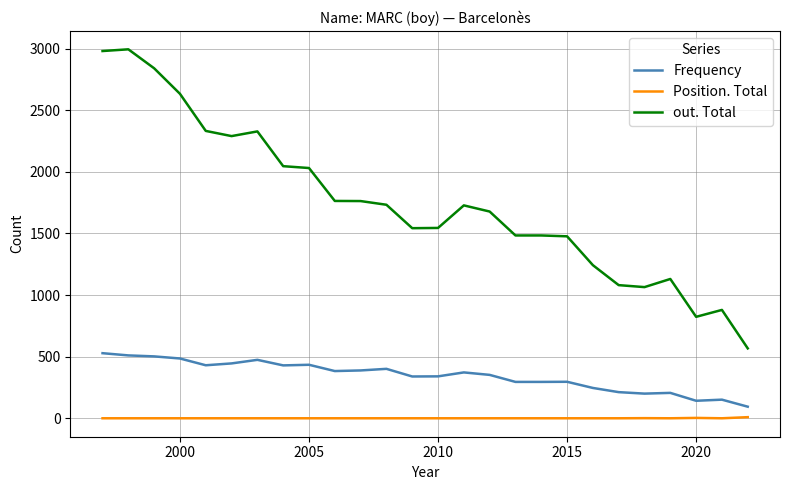

What is the difference between the second highest and minimum values in the Frequency series?

416